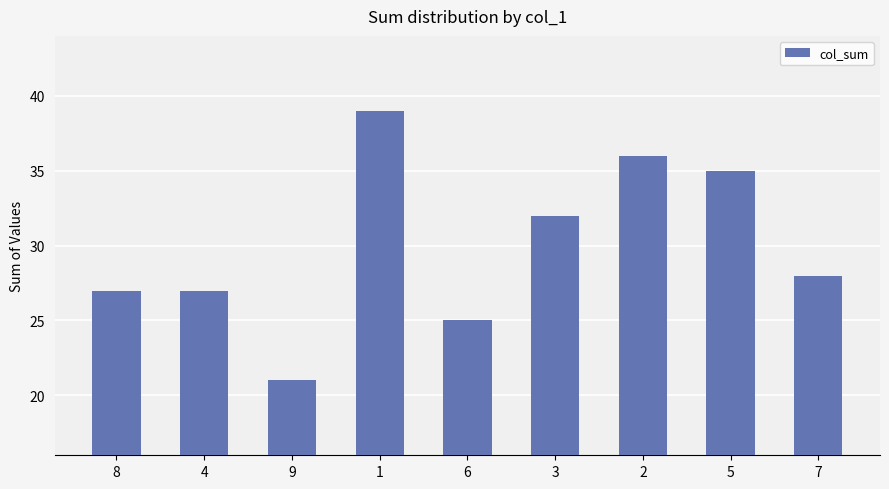

What is the minimum value shown in the chart?

21